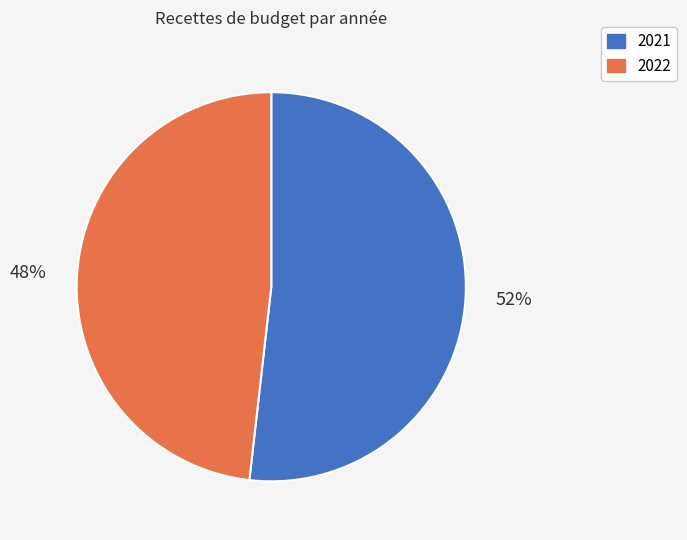

Rank the categories by value from highest to lowest.

2021, 2022